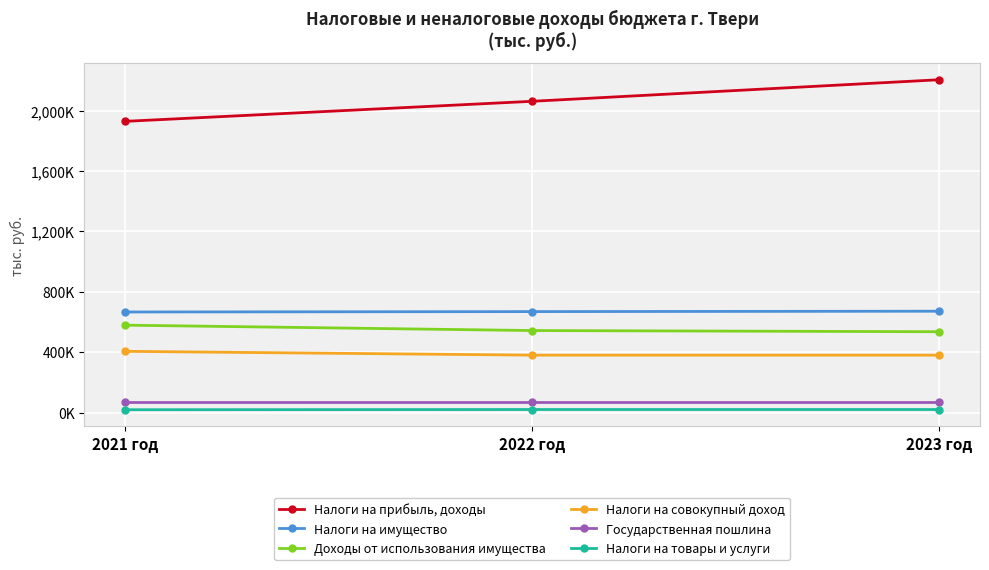

Where is Налоги на товары и услуги nearest to the value 19351?

2021 год